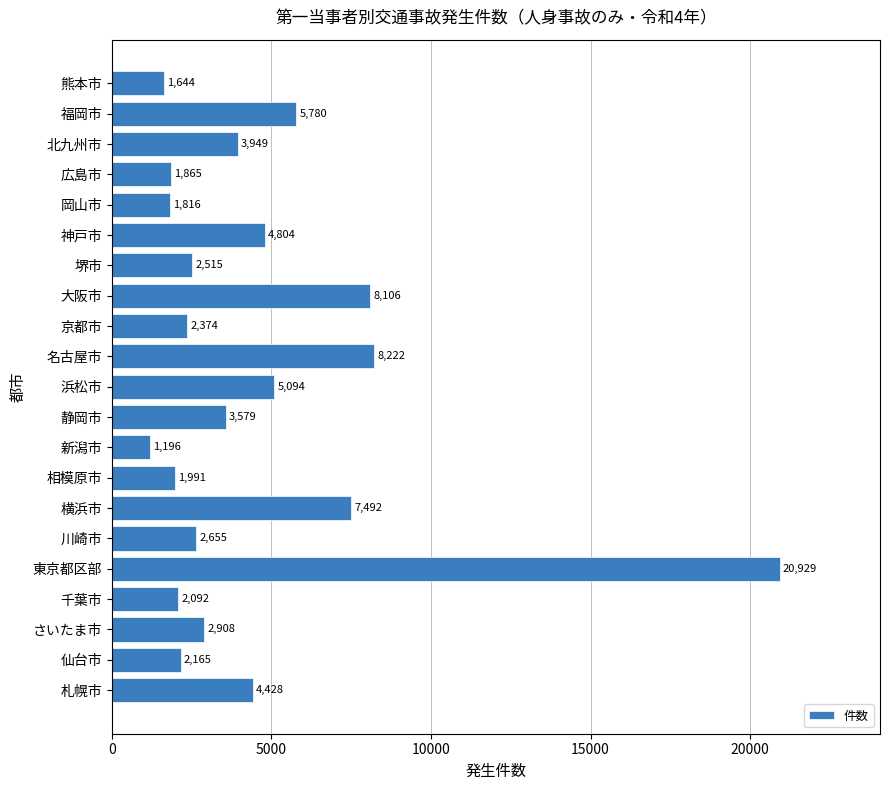

Between 川崎市 and 新潟市, which is larger?

川崎市